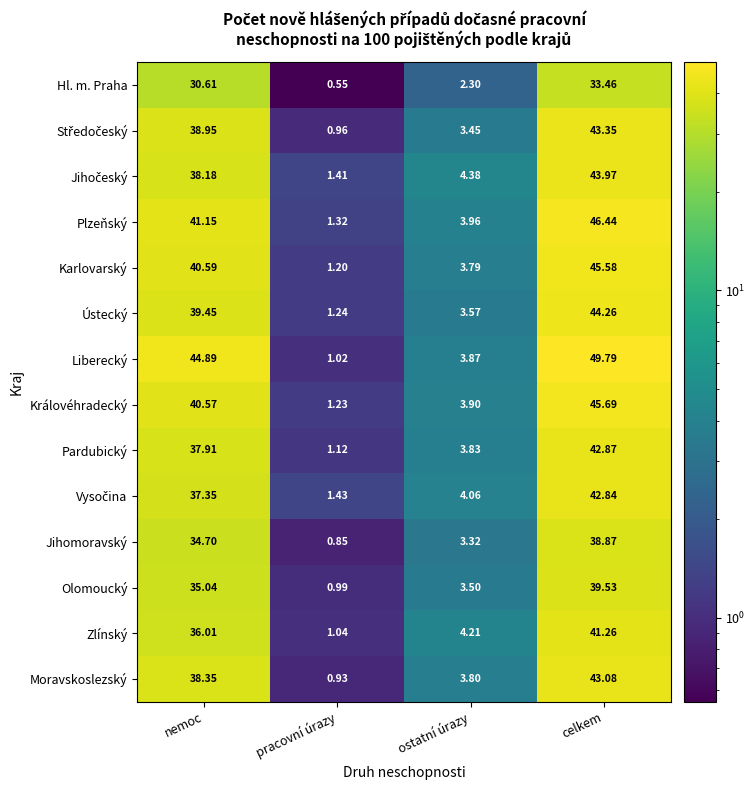

What is the greatest value displayed?

49.8